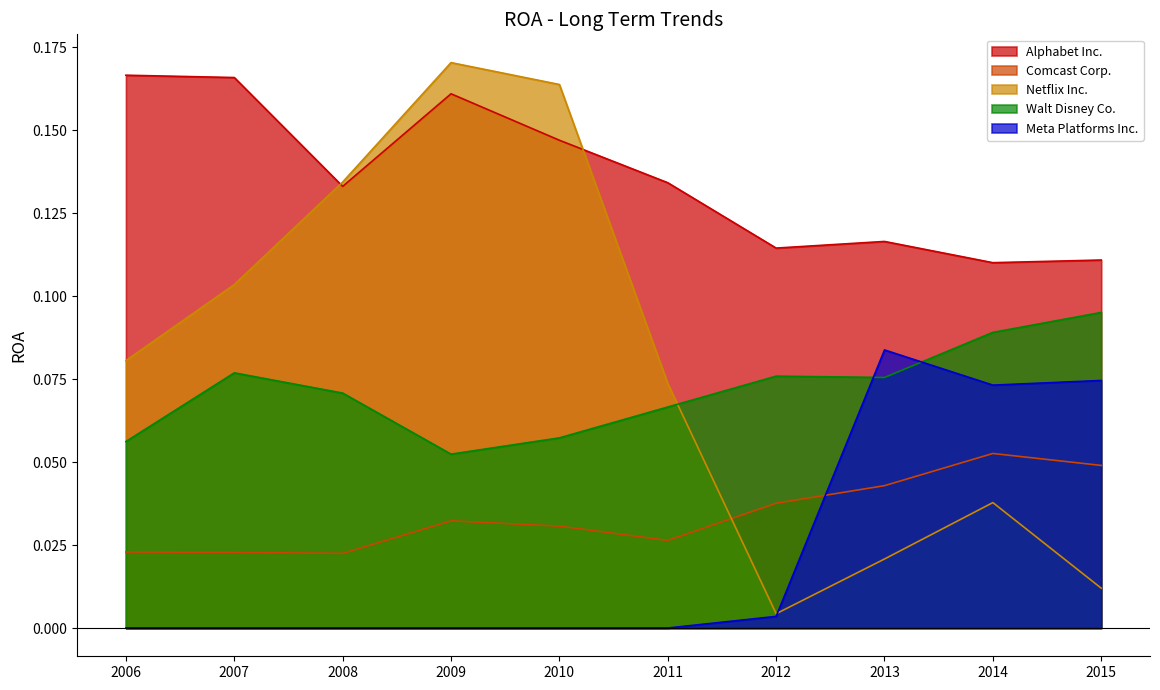

Reading right to left, what are all the values shown in this chart?

Alphabet Inc.: 0.1	0.1	0.1	0.1	0.1	0.1	0.2	0.1	0.2	0.2
Comcast Corp.: 0.0	0.1	0.0	0.0	0.0	0.0	0.0	0.0	0.0	0.0
Netflix Inc.: 0.0	0.0	0.0	0.0	0.1	0.2	0.2	0.1	0.1	0.1
Walt Disney Co.: 0.1	0.1	0.1	0.1	0.1	0.1	0.1	0.1	0.1	0.1
Meta Platforms Inc.: 0.1	0.1	0.1	0.0	0.0	0.0	0.0	0.0	0.0	0.0